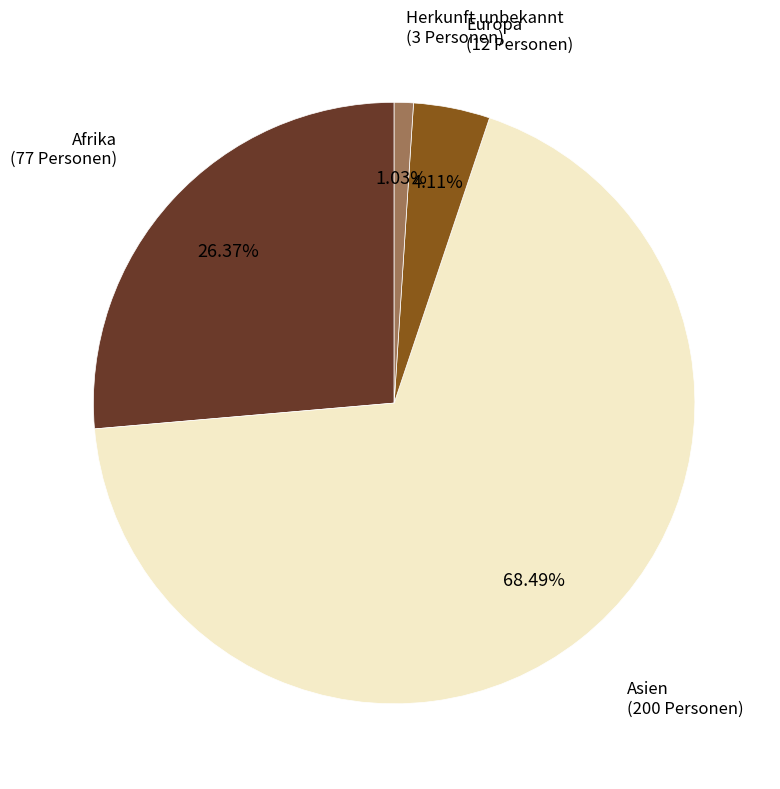

Is there a majority slice in this chart?

Yes